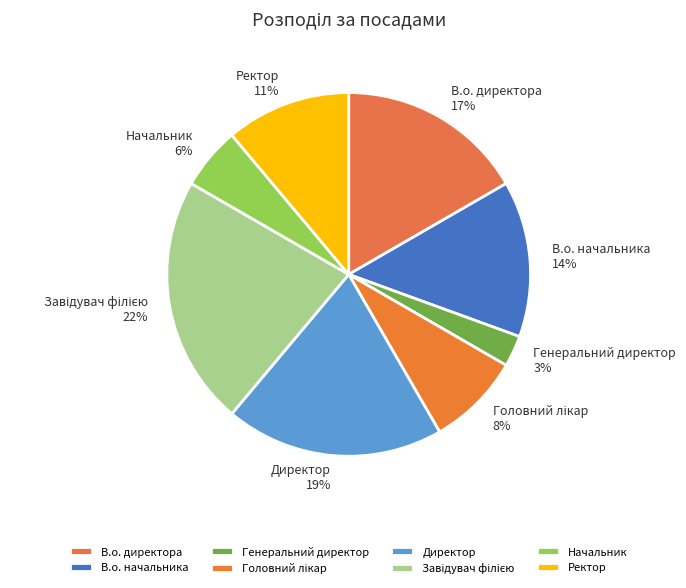

What is the smallest slice in the pie chart?

Генеральний директор